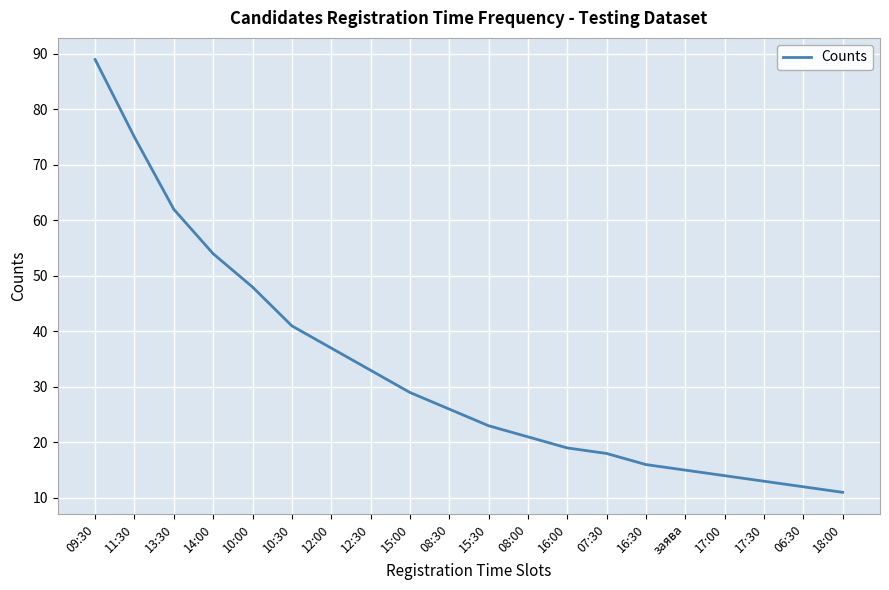

Approximately how many times larger is the value at 10:30 compared to 16:30?

2.6